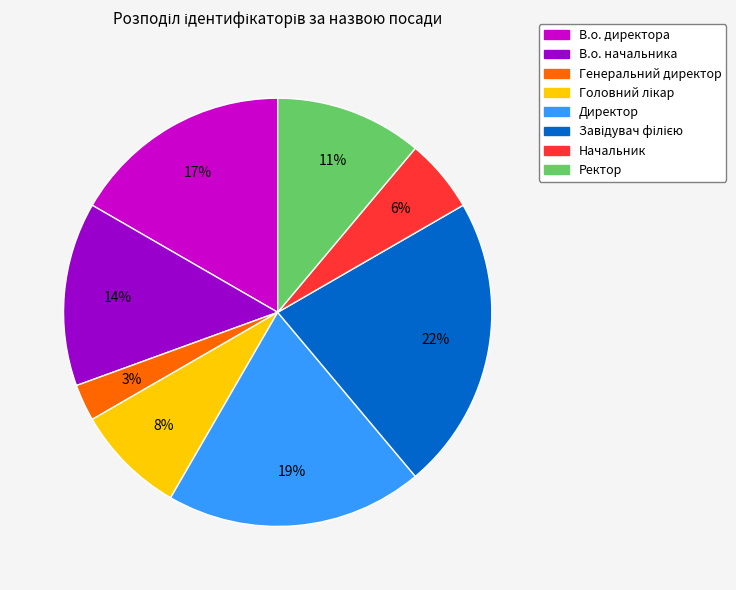

Do Генеральний директор and Ректор together represent more than half of the pie?

No